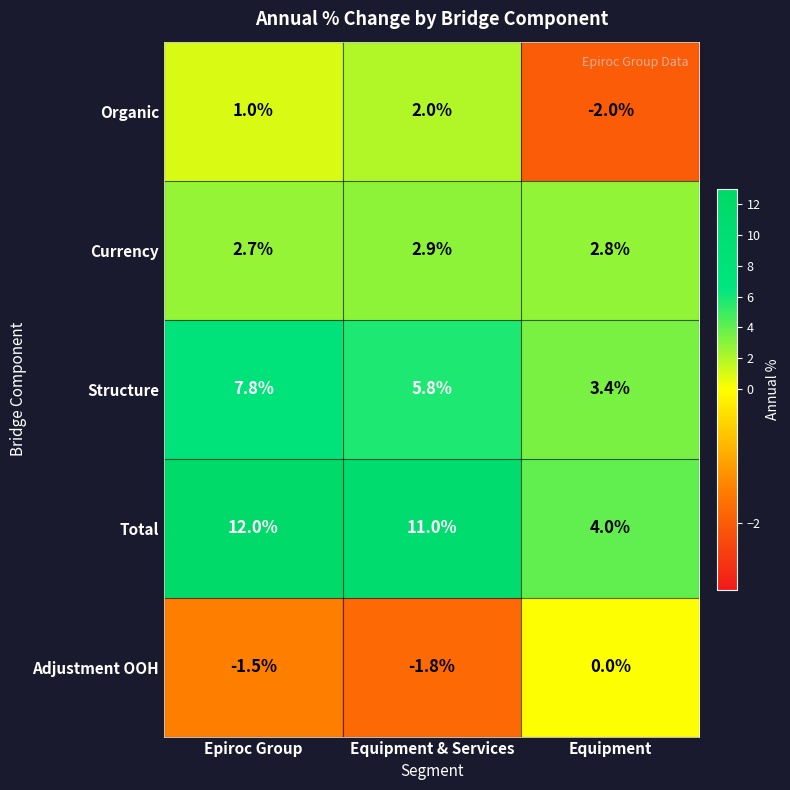

What is the difference between the Organic values at Epiroc Group and Equipment?

3.0